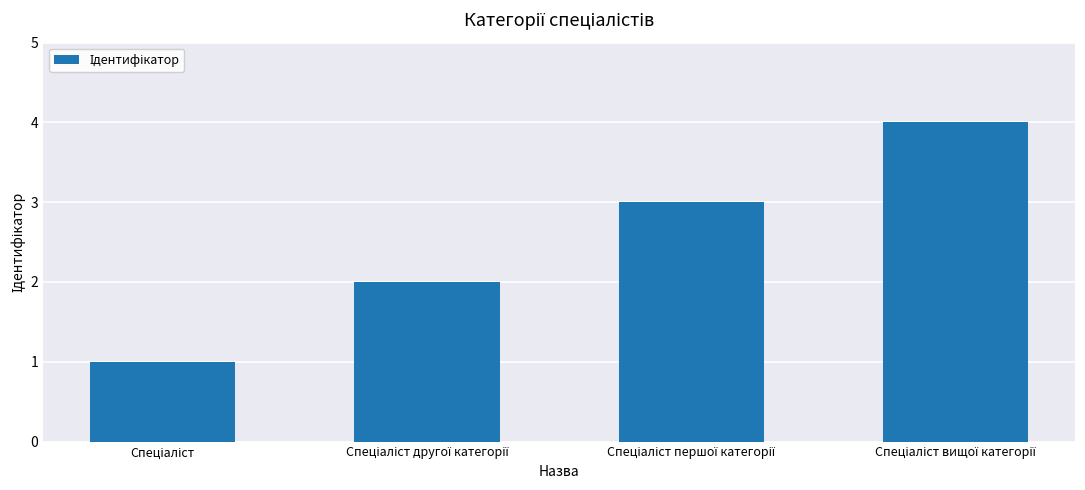

What is the difference between the maximum and minimum values?

3